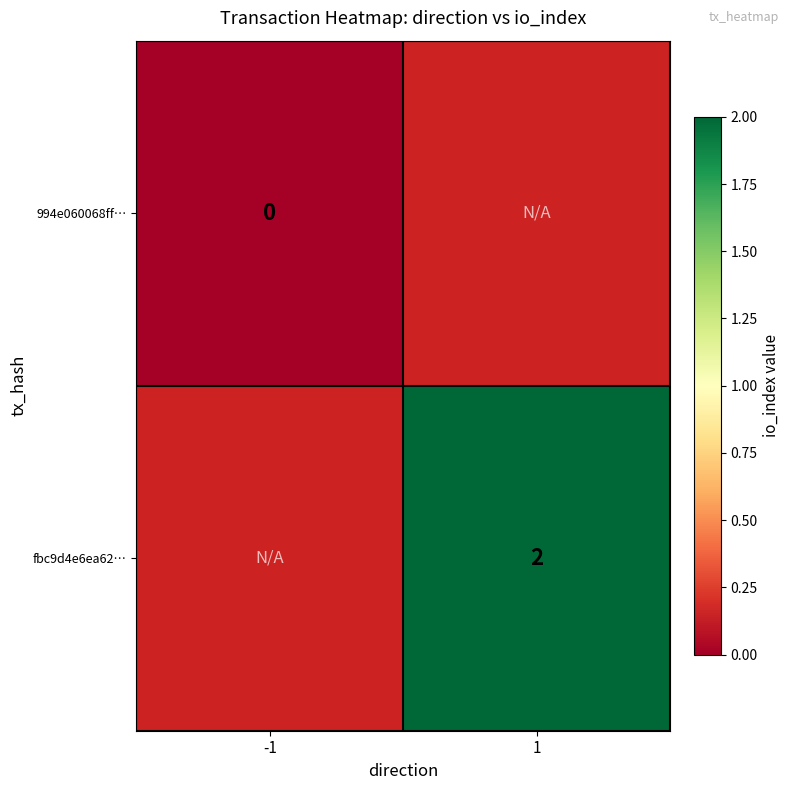

At which category does the chart reach its minimum across all series?

-1